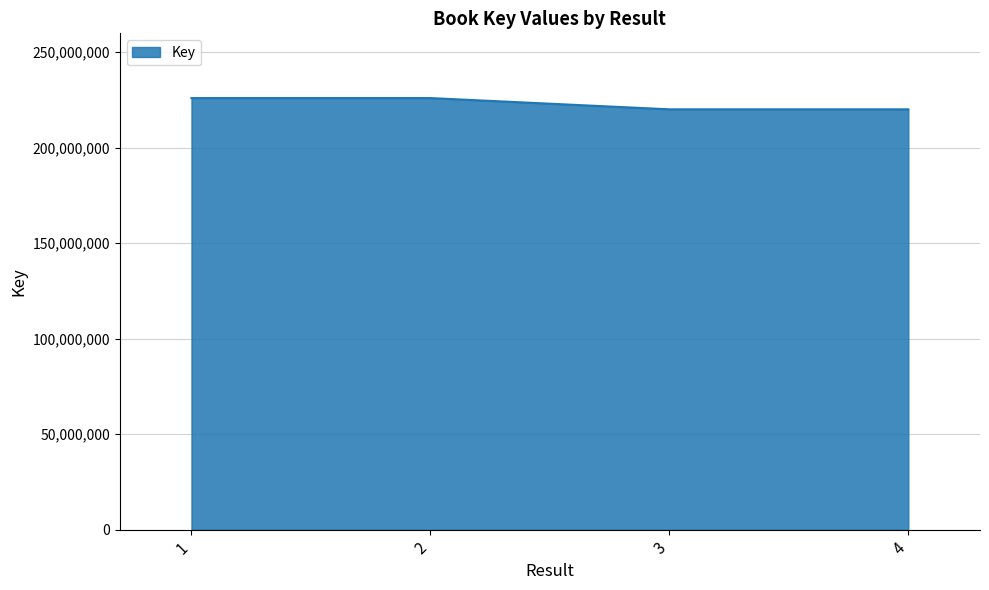

How many series are shown in this chart?

1